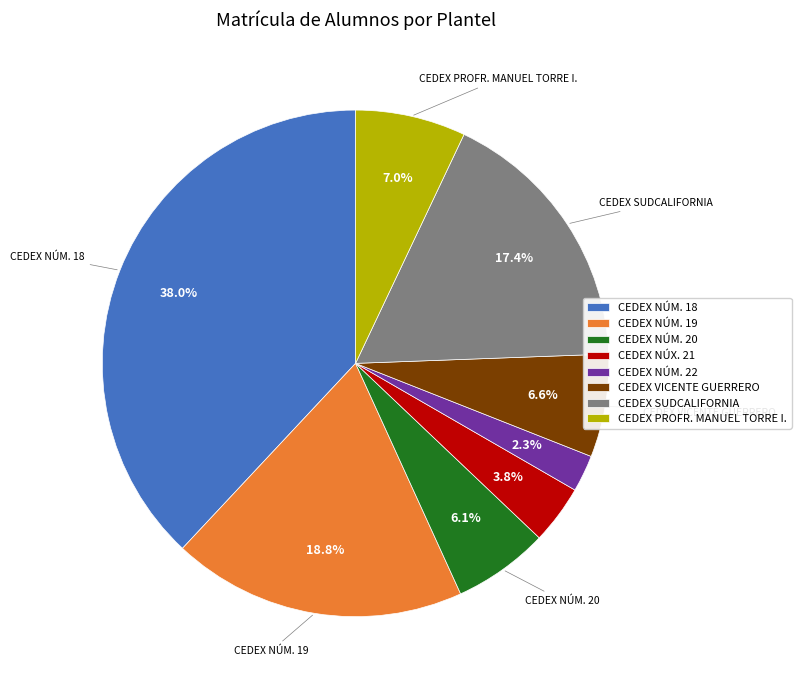

Does CEDEX NÚM. 19 represent more than half of the total?

No